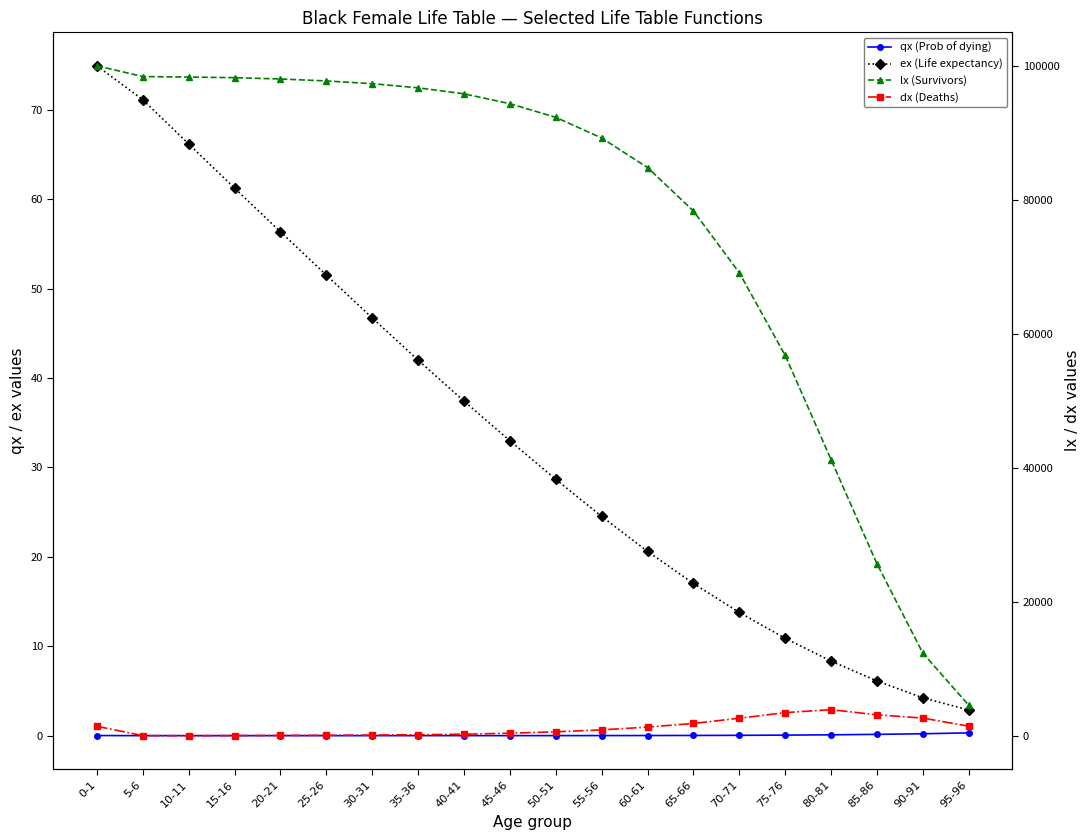

Reading right to left, list all the values displayed in this chart.

qx (Prob of dying): 95-96=0.3	90-91=0.2	85-86=0.1	80-81=0.1	75-76=0.1	70-71=0.0	65-66=0.0	60-61=0.0	55-56=0.0	50-51=0.0	45-46=0.0	40-41=0.0	35-36=0.0	30-31=0.0	25-26=0.0	20-21=0.0	15-16=0.0	10-11=0.0	5-6=0.0	0-1=0.0
ex (Life expectancy): 95-96=2.9	90-91=4.2	85-86=6.1	80-81=8.3	75-76=10.9	70-71=13.8	65-66=17.0	60-61=20.6	55-56=24.5	50-51=28.7	45-46=33.0	40-41=37.4	35-36=42.0	30-31=46.7	25-26=51.5	20-21=56.4	15-16=61.2	10-11=66.2	5-6=71.1	0-1=74.9
lx (Survivors): 95-96=4560.0	90-91=12340.0	85-86=25670.0	80-81=41230.0	75-76=56780.0	70-71=69120.0	65-66=78340.0	60-61=84820.0	55-56=89230.0	50-51=92310.0	45-46=94350.0	40-41=95821.0	35-36=96718.1	30-31=97332.7	25-26=97745.7	20-21=98034.7	15-16=98231.4	10-11=98323.6	5-6=98397.4	0-1=100000.0
dx (Deaths): 95-96=1424.0	90-91=2640.0	85-86=3124.0	80-81=3890.0	75-76=3456.0	70-71=2612.0	65-66=1834.0	60-61=1290.0	55-56=876.0	50-51=590.0	45-46=378.0	40-41=234.0	35-36=156.6	30-31=102.7	25-26=71.3	20-21=49.9	15-16=30.1	10-11=12.6	5-6=21.5	0-1=1407.0